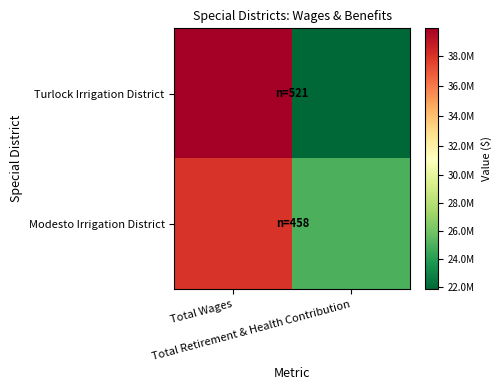

Between Total Wages and Total Retirement & Health Contribution, which series saw the biggest shift?

Turlock Irrigation District